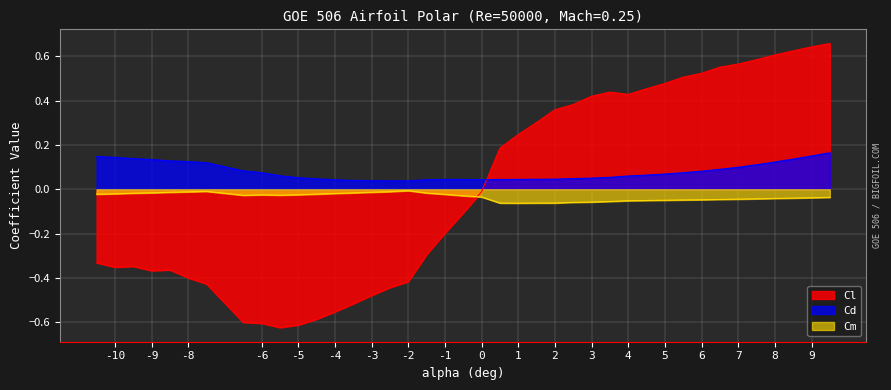

True or false: Cd and Cm cross at least once.

False